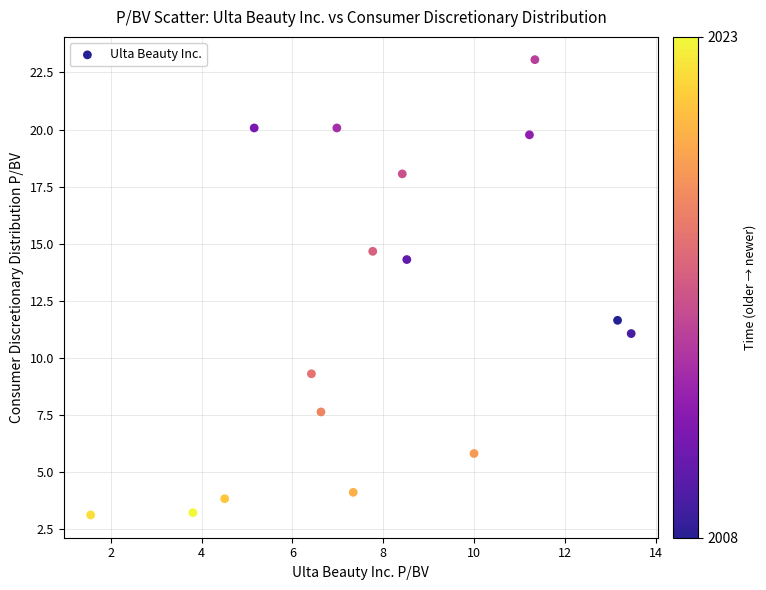

What is the range of Y values (max minus min)?

19.9